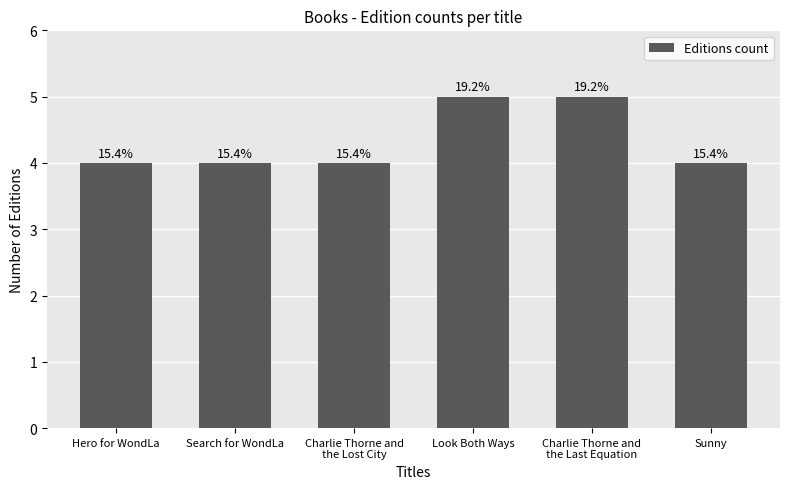

Read the value at Look Both Ways.

5